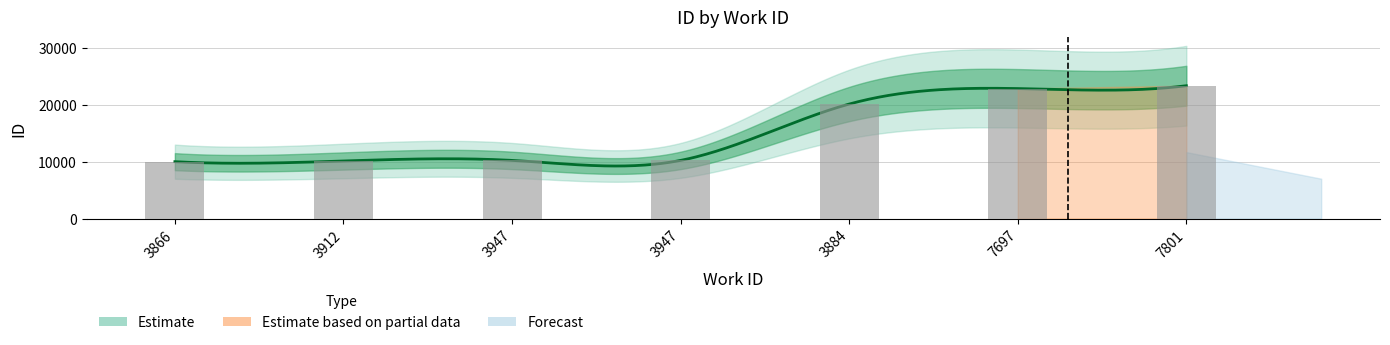

What is the sum of the values at 7697 and 3947?

33154